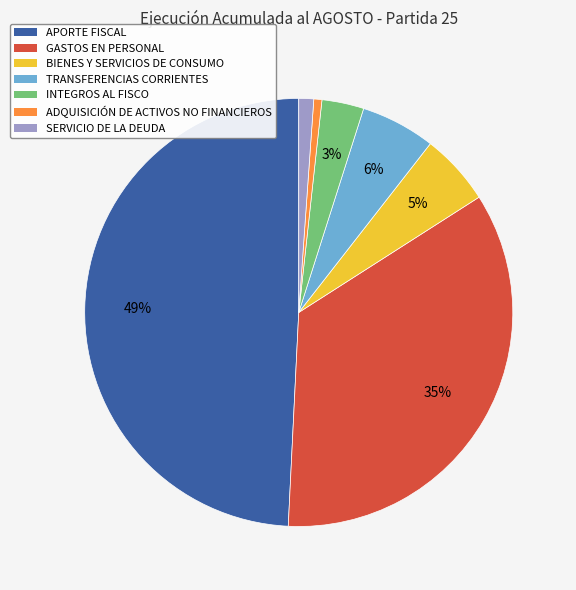

Between TRANSFERENCIAS CORRIENTES and GASTOS EN PERSONAL, which is larger?

GASTOS EN PERSONAL